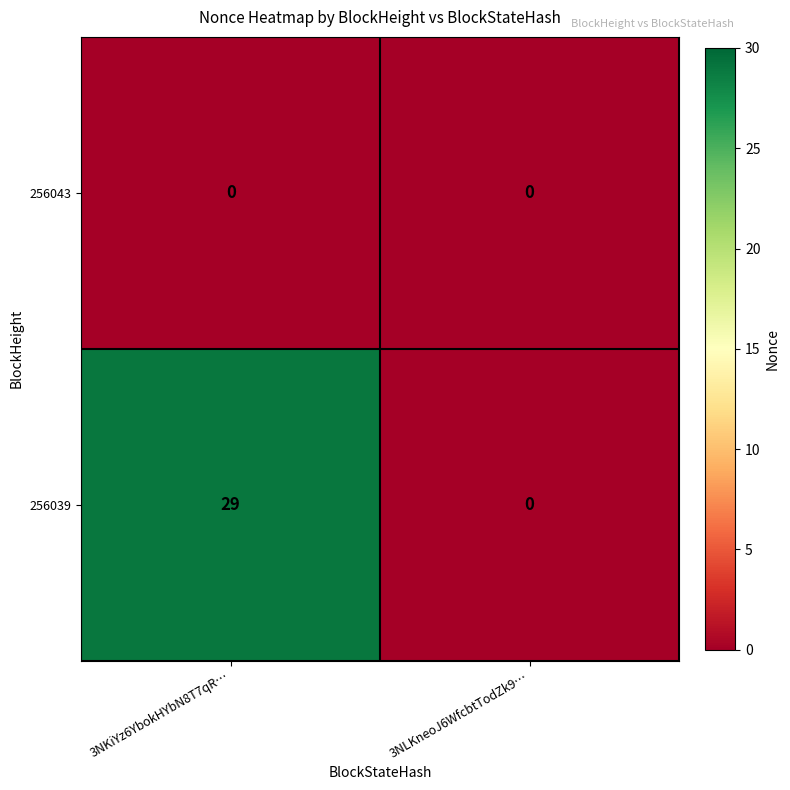

Reading left to right, what are all the values shown in this chart?

256043: 0	0
256039: 29	0